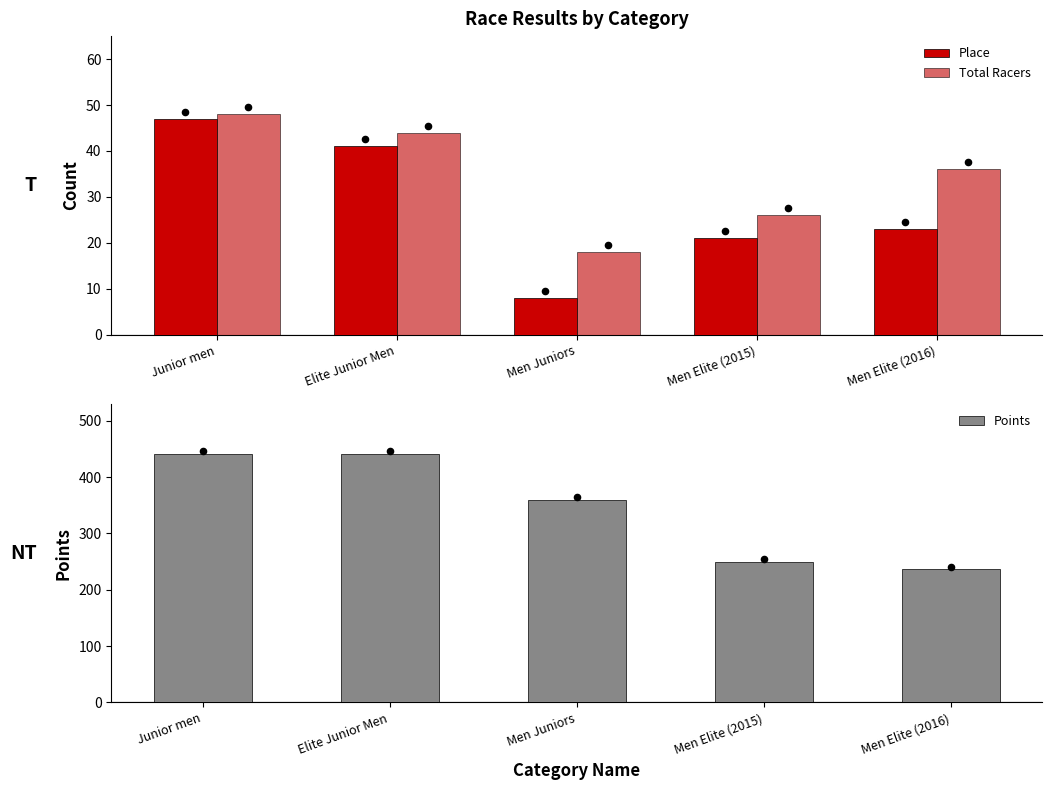

Which series reaches the maximum Y coordinate?

Points